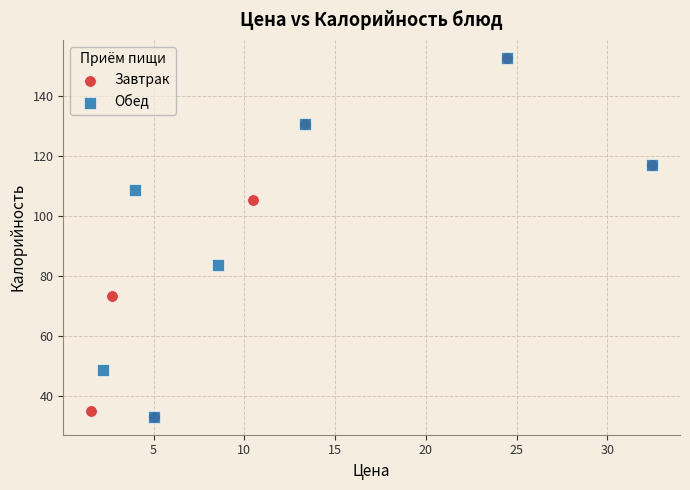

What are all the series names shown in the legend?

Завтрак, Обед